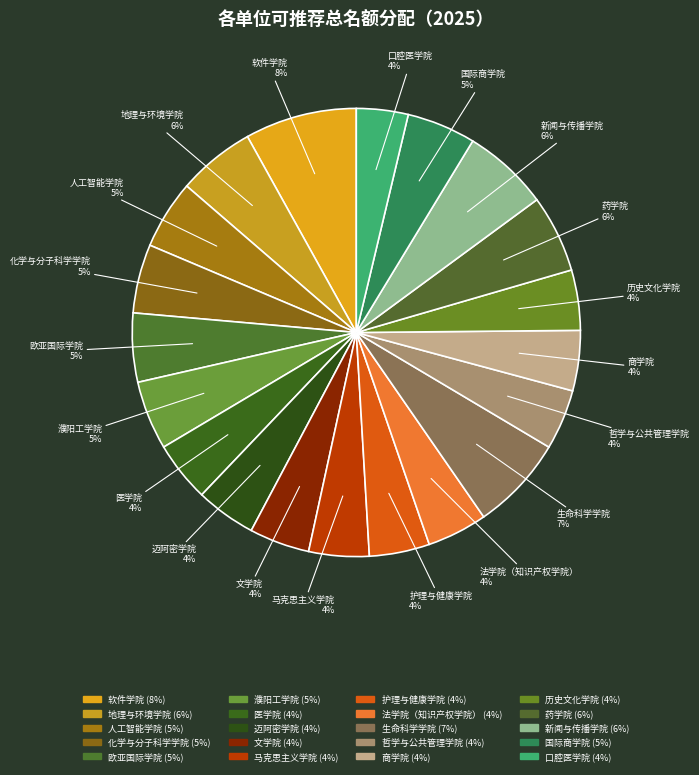

How many slices are in this pie chart?

20